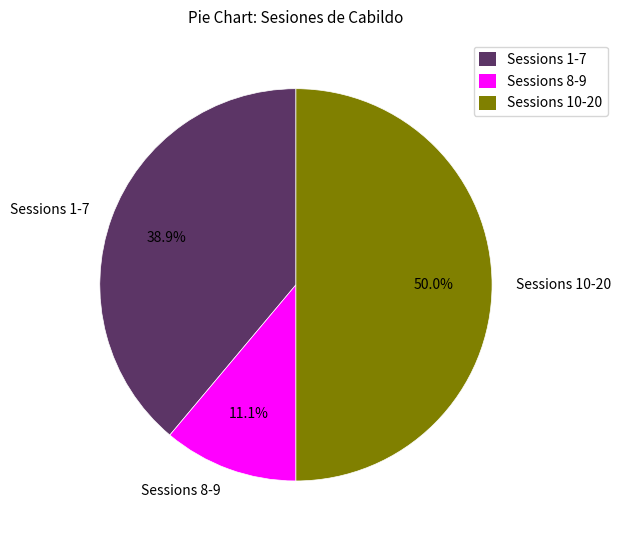

Which has a higher value, Sessions 1-7 or Sessions 10-20?

Sessions 10-20